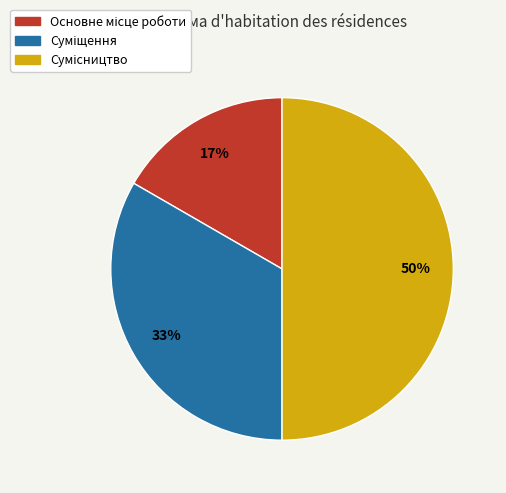

To the nearest percent, what is the average slice percentage?

33%